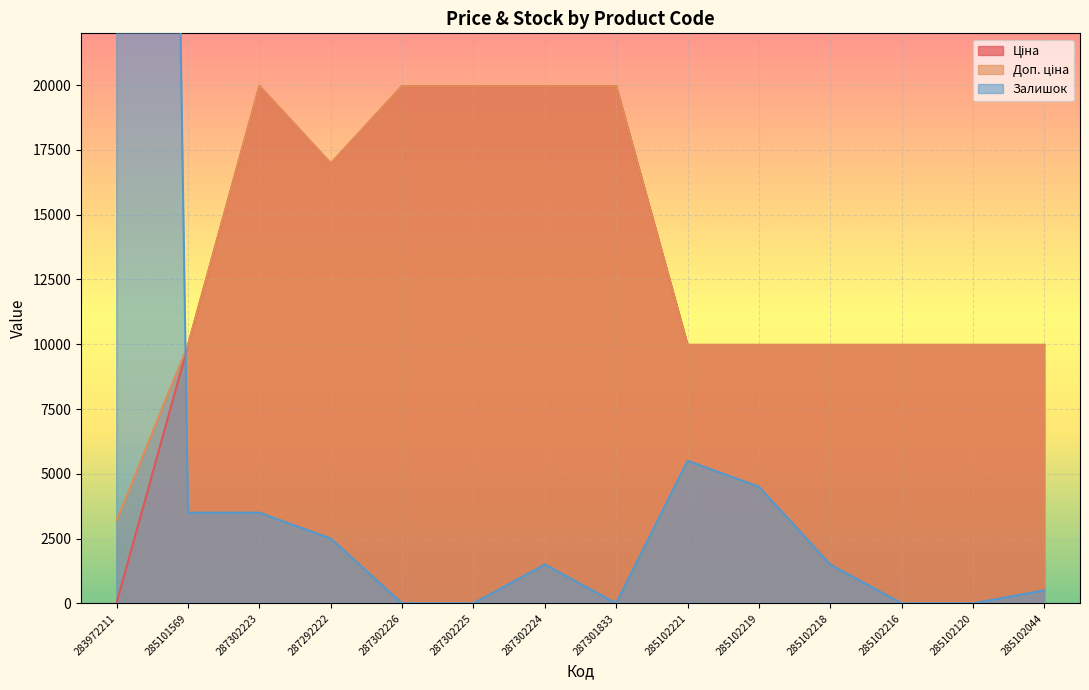

Where is Доп. ціна nearest to the value 11584?

285101569